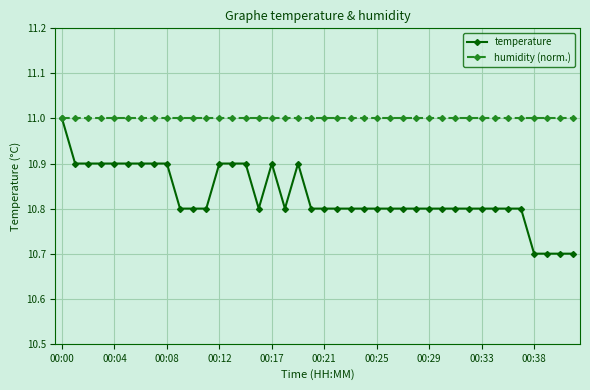

What is the value of the temperature point at the 24th from the left?

10.8